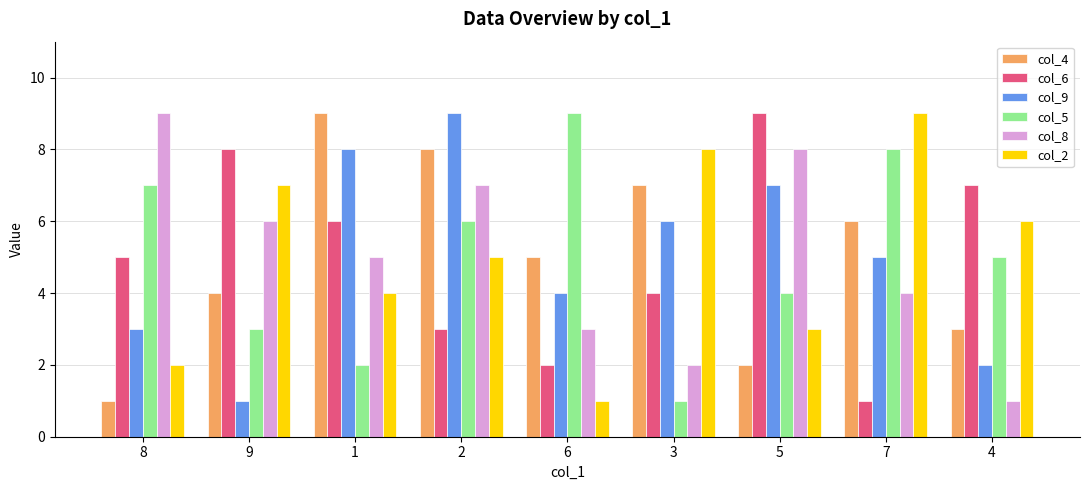

How many bars are there in each group?

6